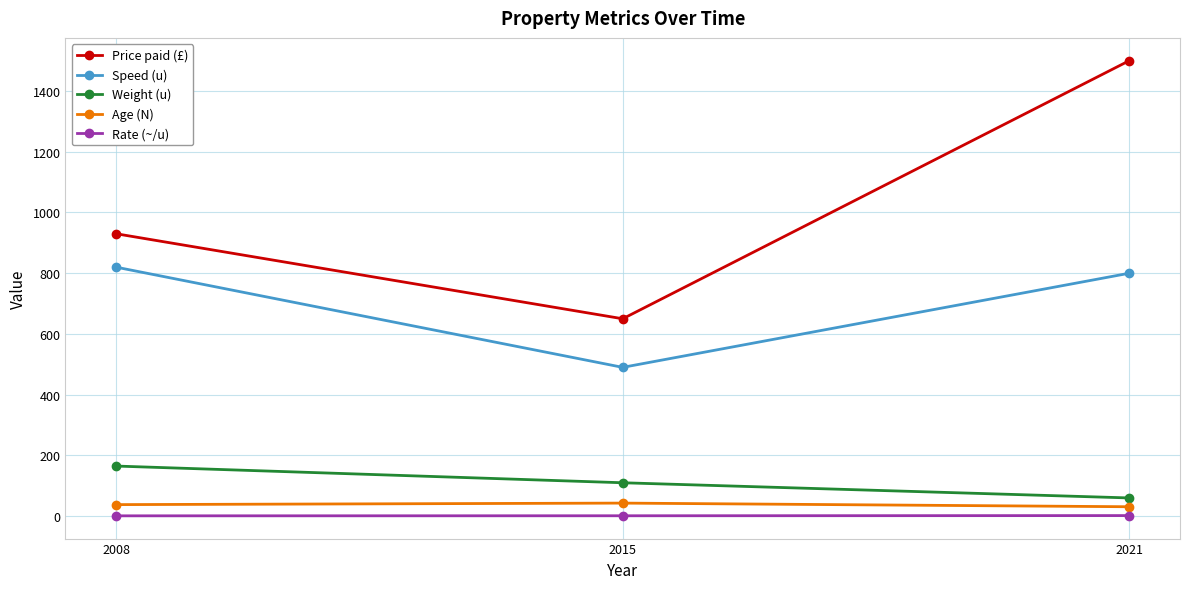

What is the value of the Price paid (£) point at the 2nd from the left?

650.0